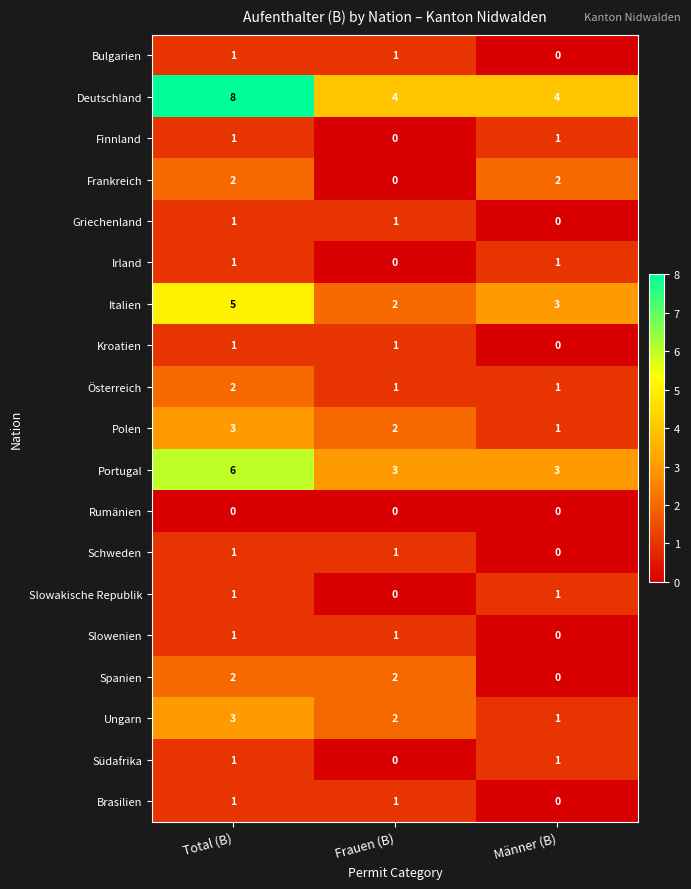

At how many categories does at least one series exceed 0?

3